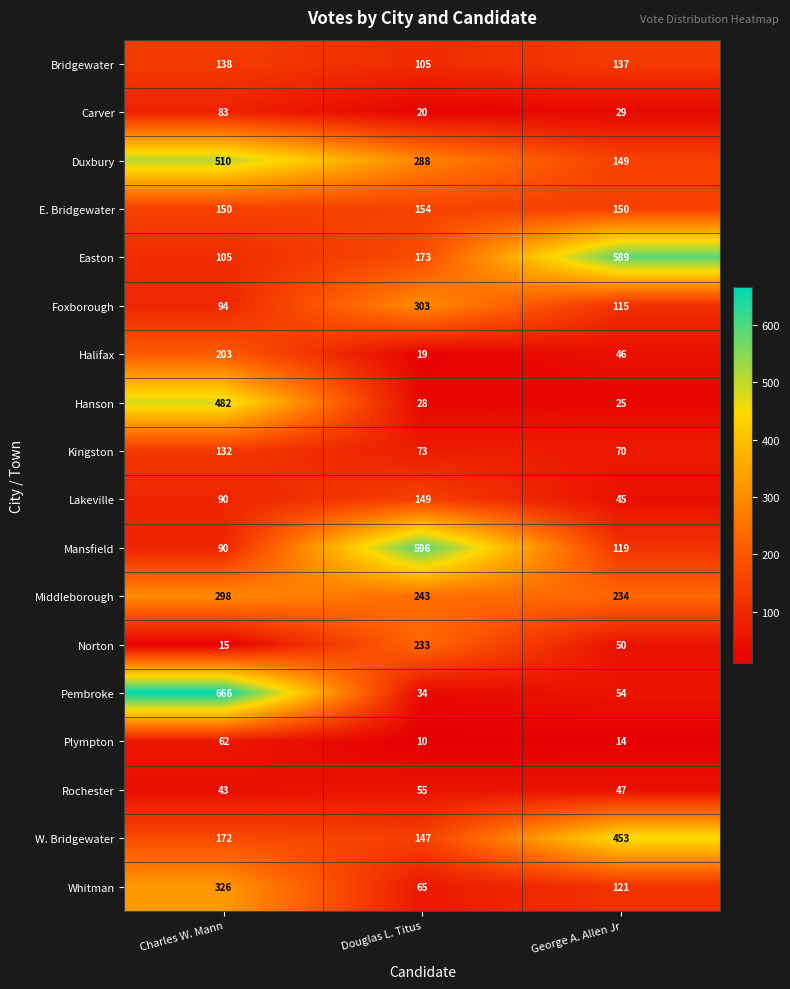

The value of Hanson at Douglas L. Titus is 28. True or false?

True